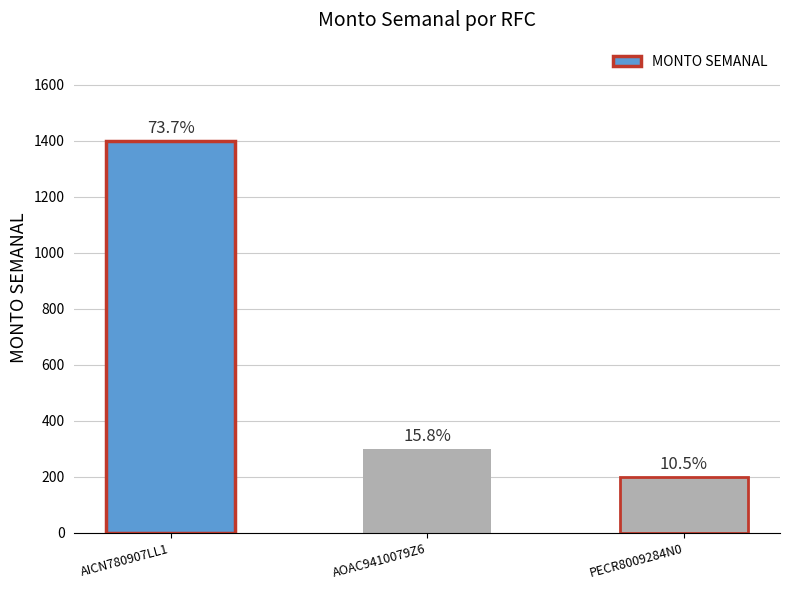

What is the approximate value at AOAC9410079Z6?

300